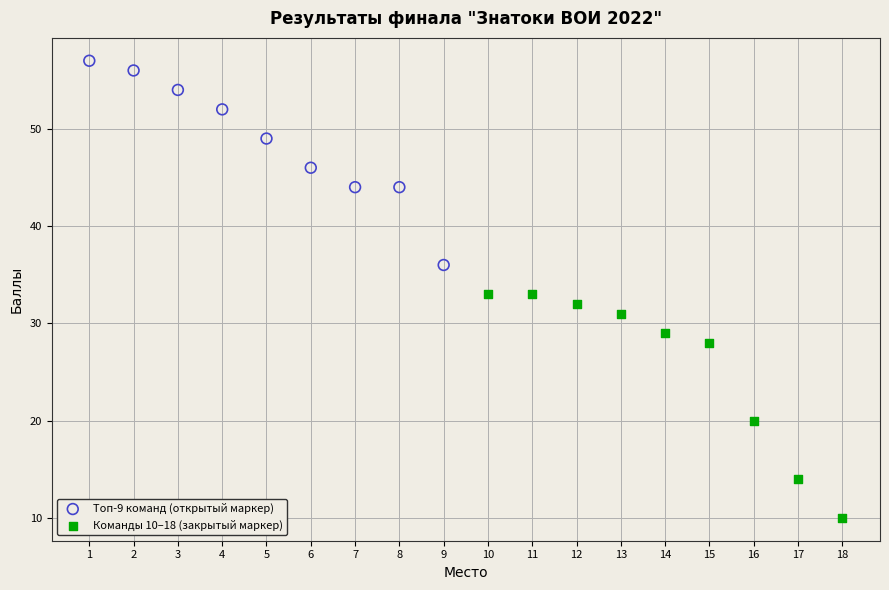

Which series reaches the maximum Y coordinate?

Топ-9 команд (открытый маркер)